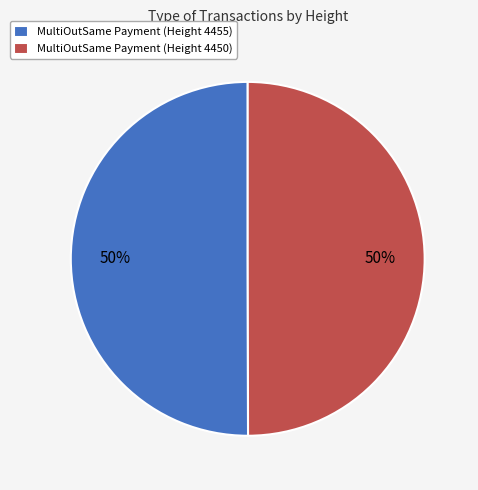

What percentage is the MultiOutSame Payment (Height 4450) slice, to the nearest percent?

50%